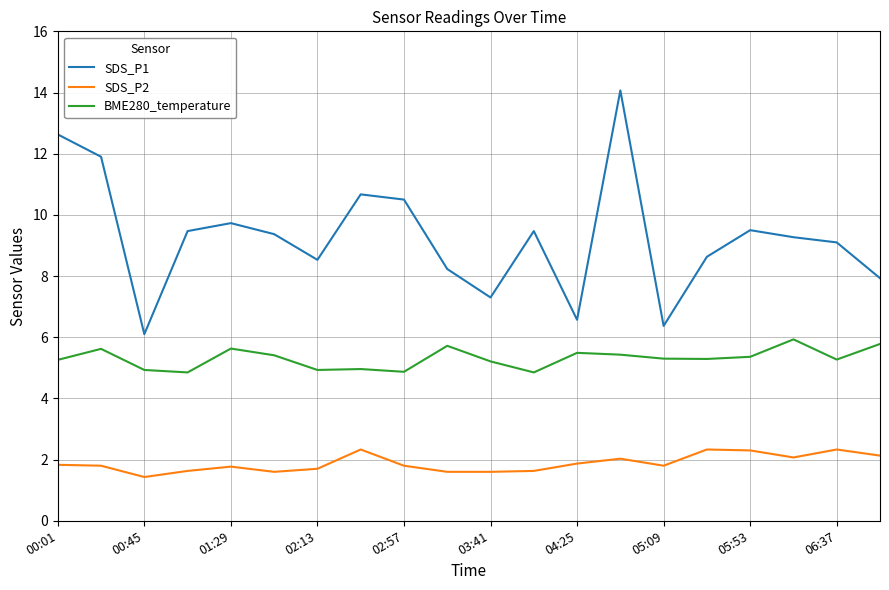

True or false: SDS_P2 and SDS_P1 intersect in this chart.

False